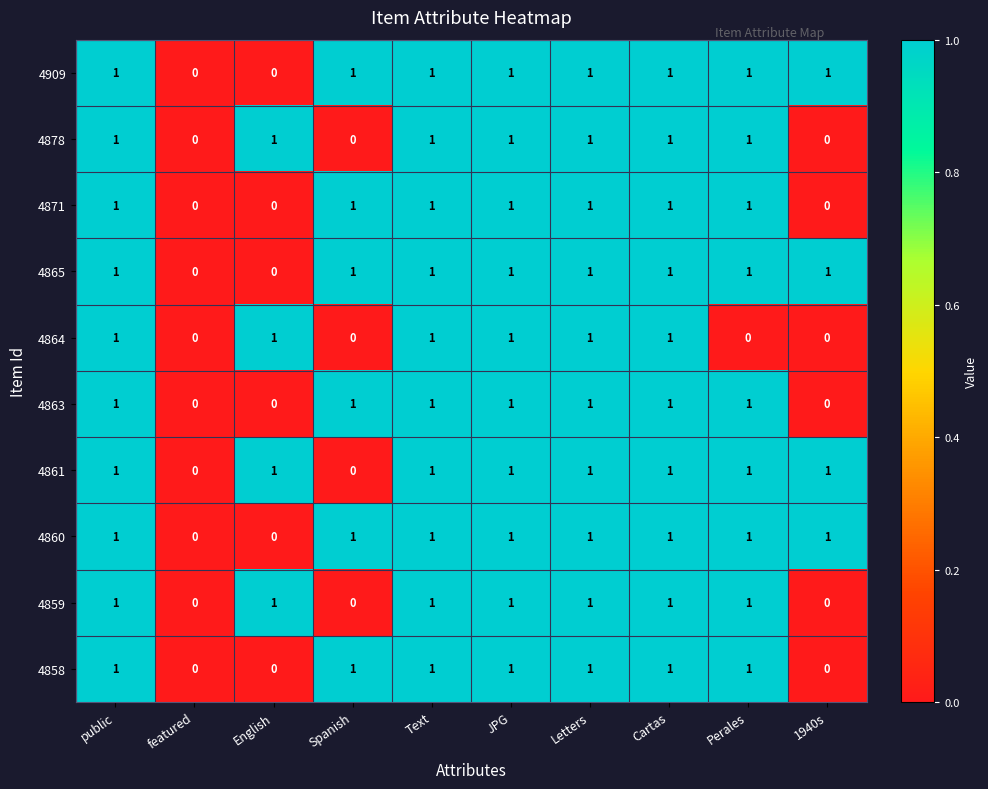

What is the total value across all series at Letters?

10